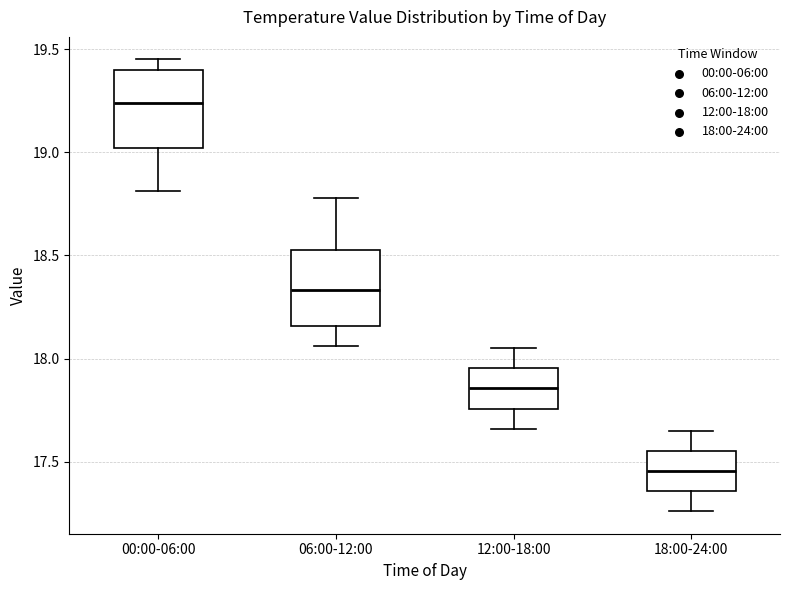

Where is the upper edge of the box for 12:00-18:00 on the y-axis? The values are not printed on the chart, so give them approximately, as read against the axis.

17.95